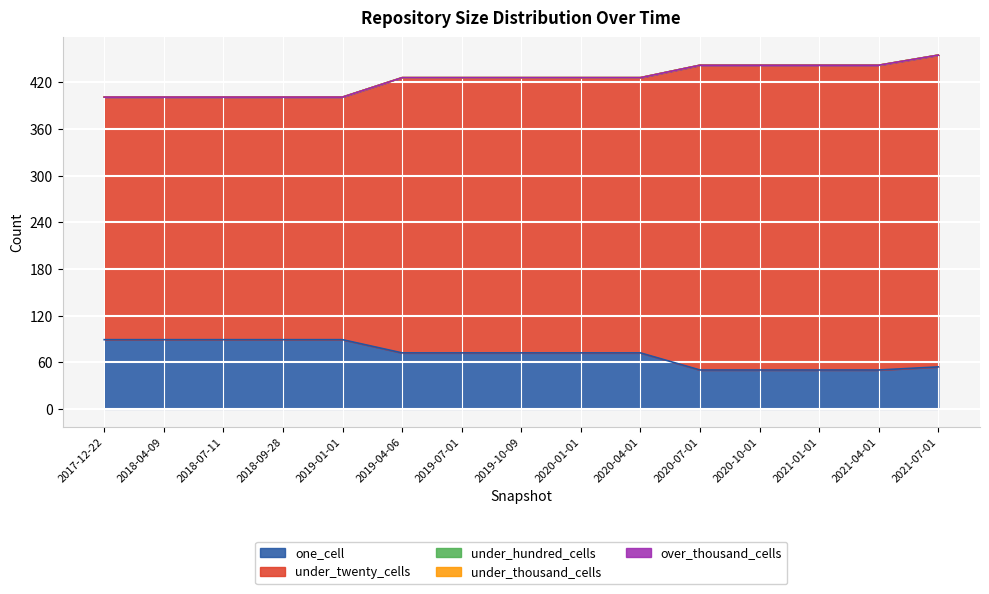

What is the average value of the one_cell series?

71